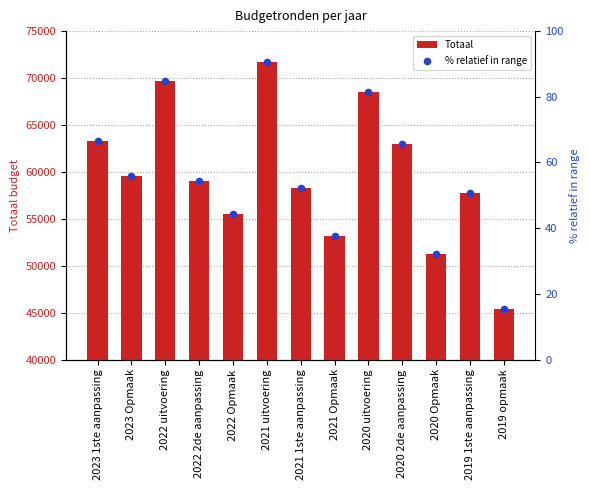

At how many categories does at least one series exceed 48994?

12